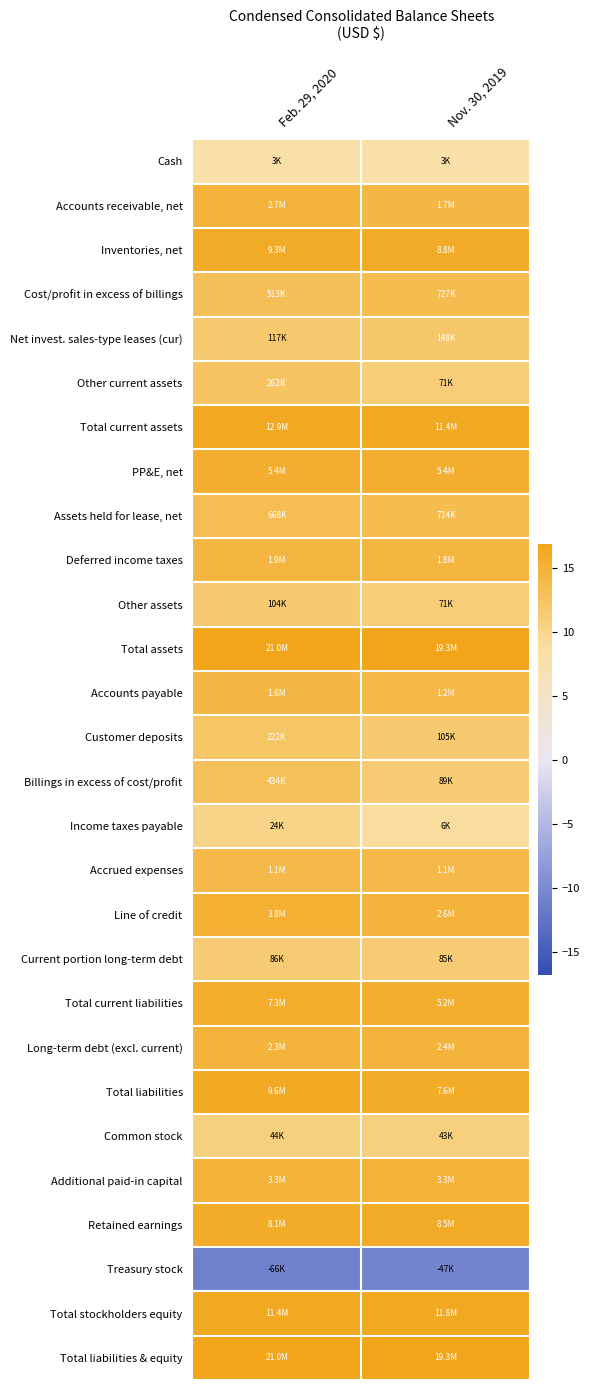

Rank the series by their maximum value, from highest to lowest.

Total assets, Total liabilities & equity, Total current assets, Total stockholders equity, Total liabilities, Inventories, net, Retained earnings, Total current liabilities, PP&E, net, Line of credit, Additional paid-in capital, Accounts receivable, net, Long-term debt (excl. current), Deferred income taxes, Accounts payable, Accrued expenses, Cost/profit in excess of billings, Assets held for lease, net, Billings in excess of cost/profit, Other current assets, Customer deposits, Net invest. sales-type leases (cur), Other assets, Current portion long-term debt, Common stock, Income taxes payable, Cash, Treasury stock